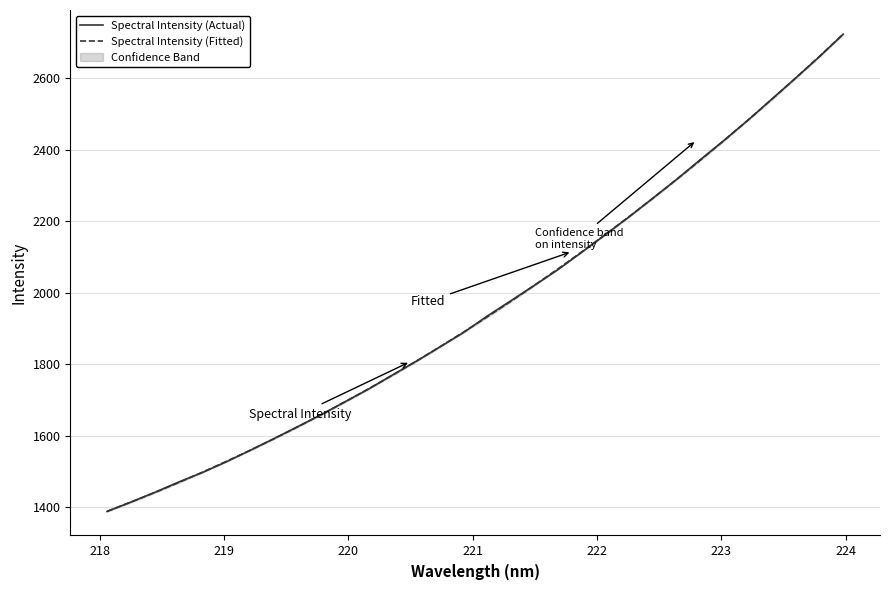

Does the chart display data point markers on the line(s)?

No